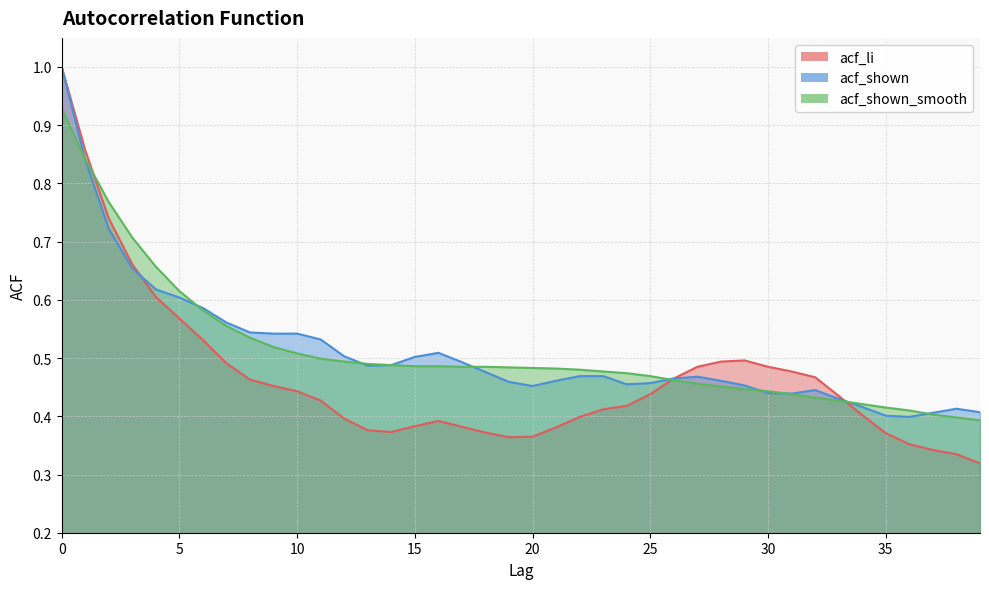

How many lines are shown in the chart?

3